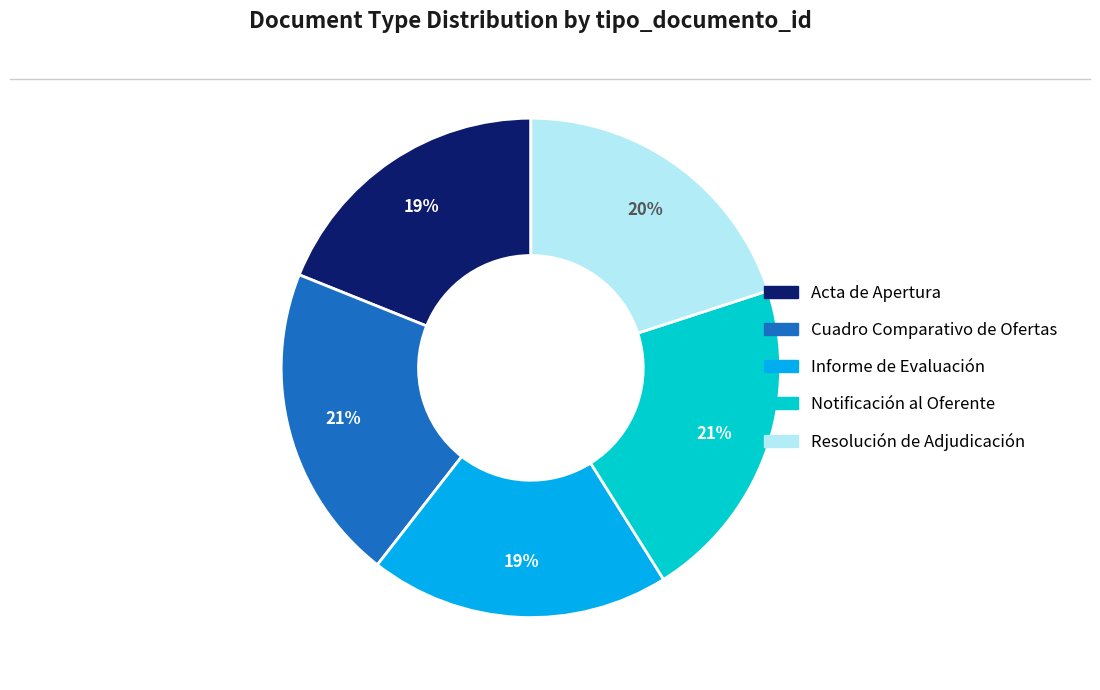

What percentage is the Acta de Apertura slice, to the nearest percent?

19%